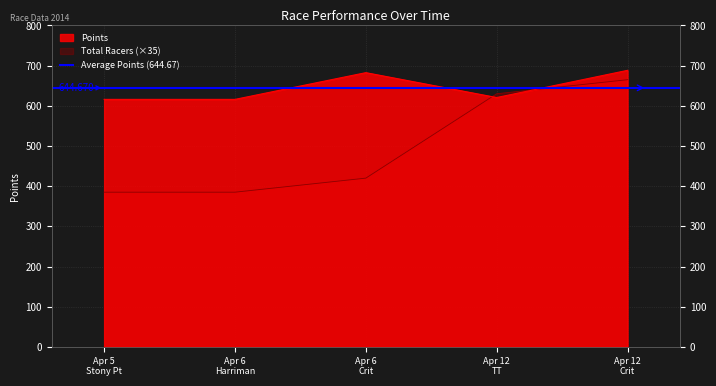

What is the minimum value for Total Racers?

385.0